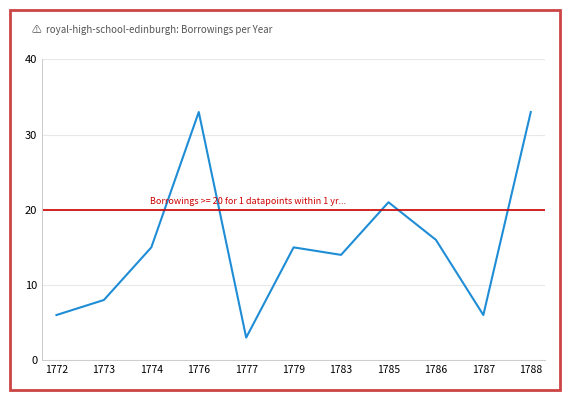

At which category does the chart reach its minimum across all series?

1777